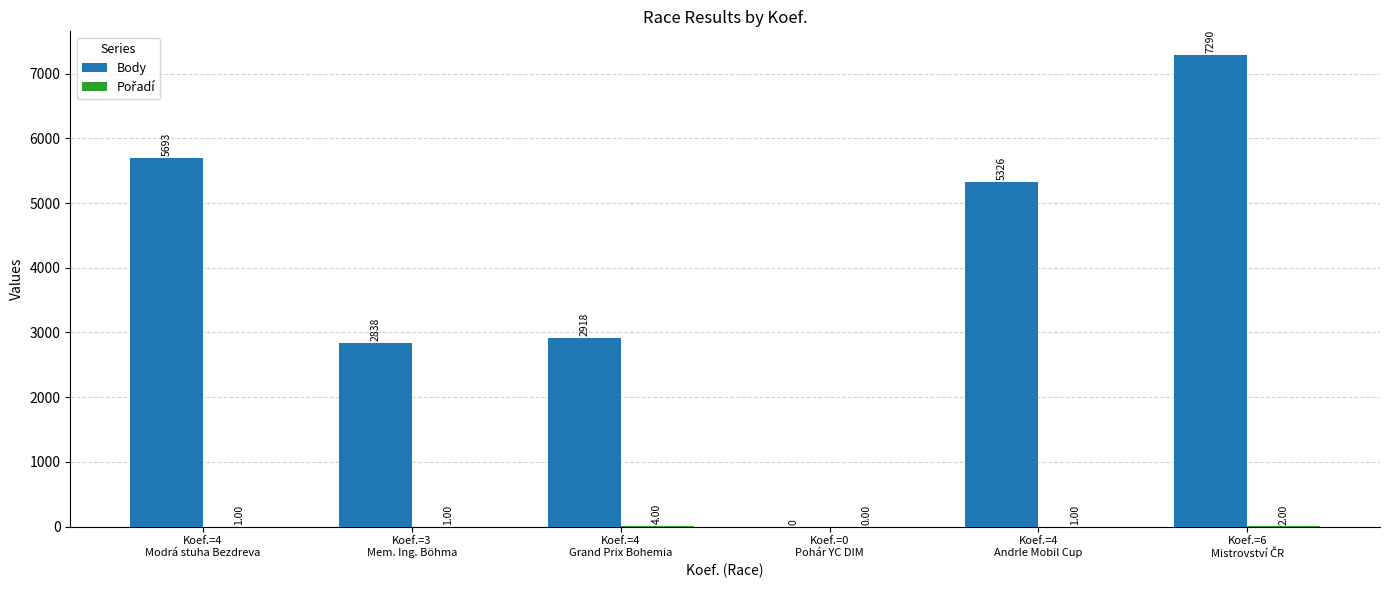

How many positive values does the Body series have?

5